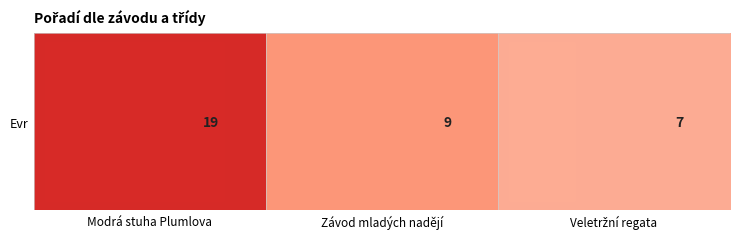

At which label is the value closest to 13?

Závod mladých nadějí